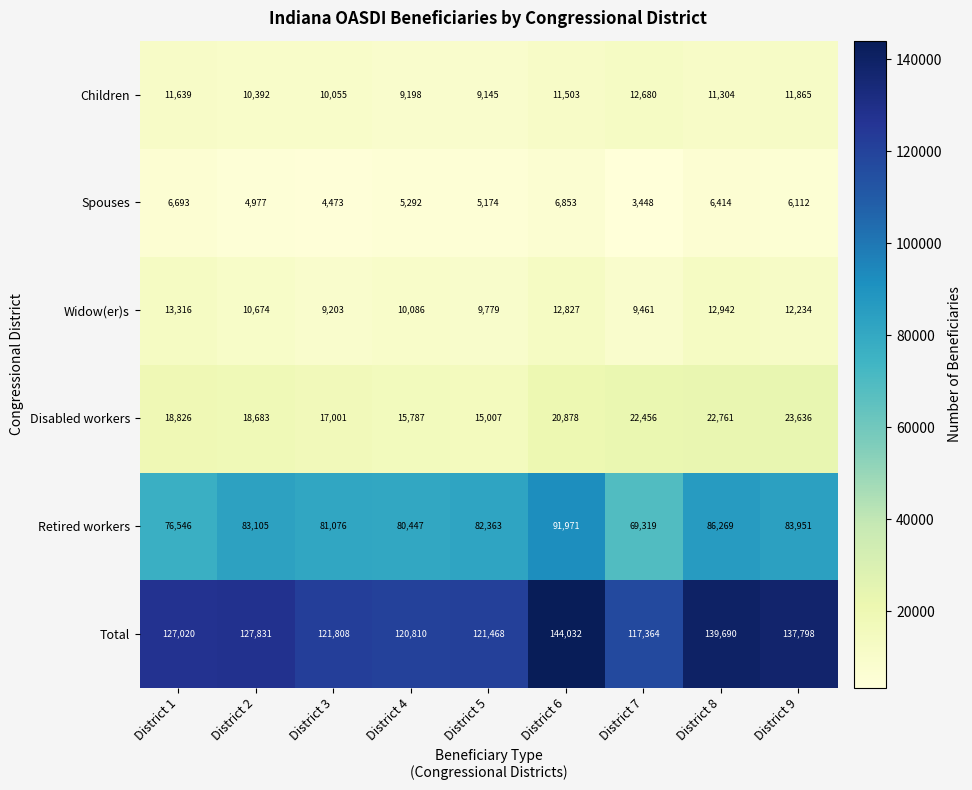

Which series has the largest total across all categories?

Total